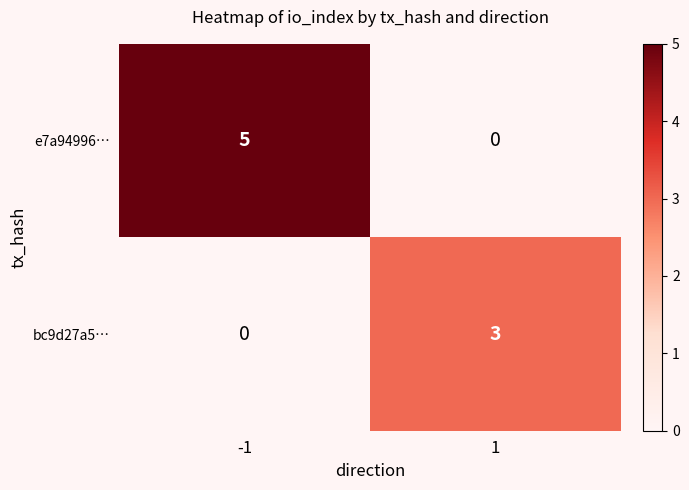

How many data points in e7a94996… are less than 5?

1